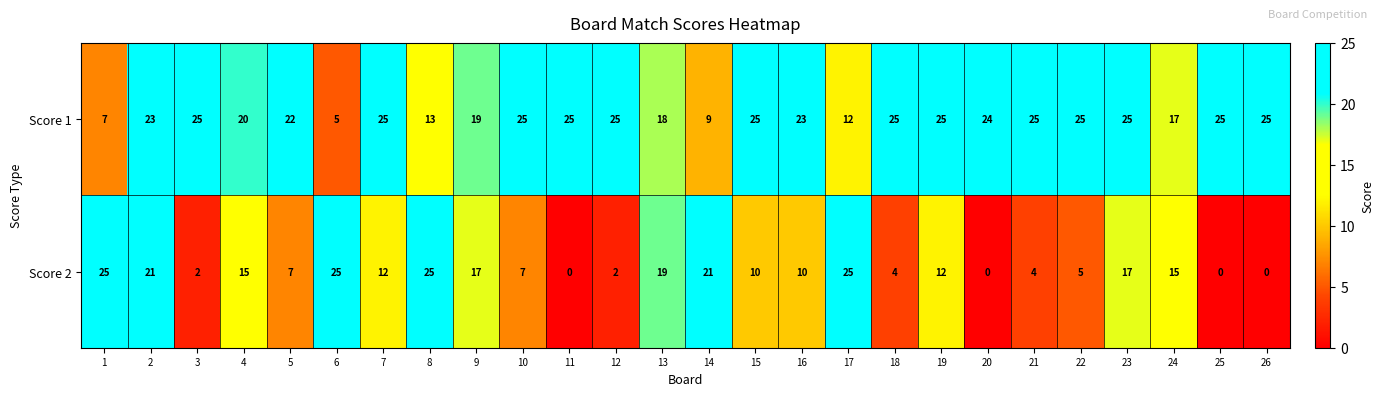

What is the difference between the Score 2 values at 4 and 16?

5